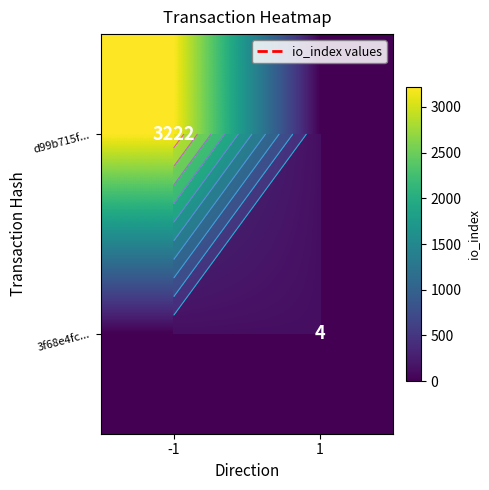

How many positive values does the 3f68e4fc... series have?

1